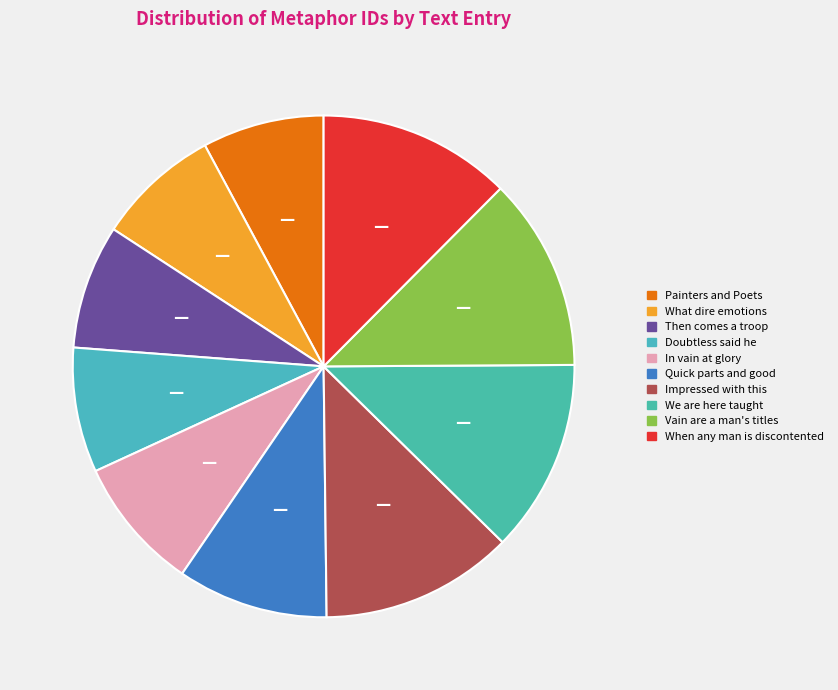

The Vain are a man's titles slice represents 12% of the pie. True or false?

True